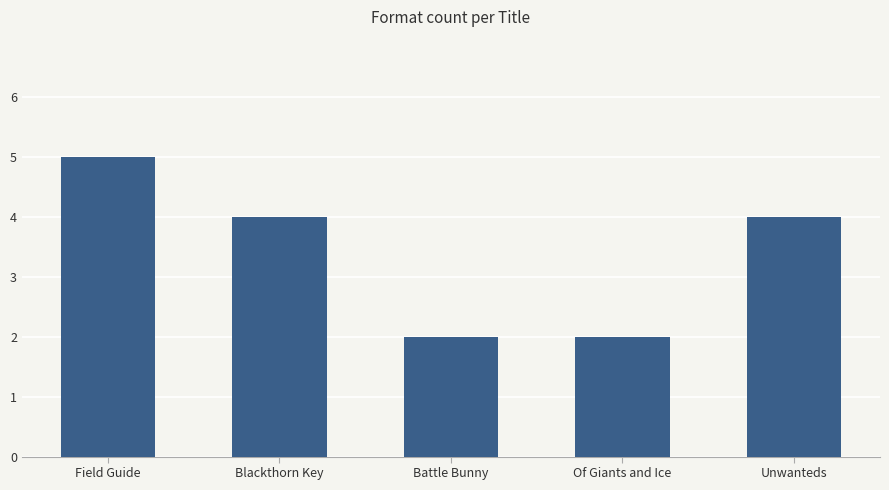

How many data points are less than 4?

2